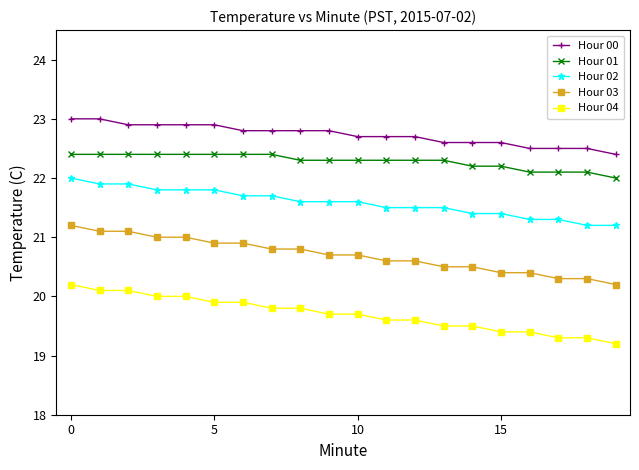

What is the minimum value shown in the chart?

19.2